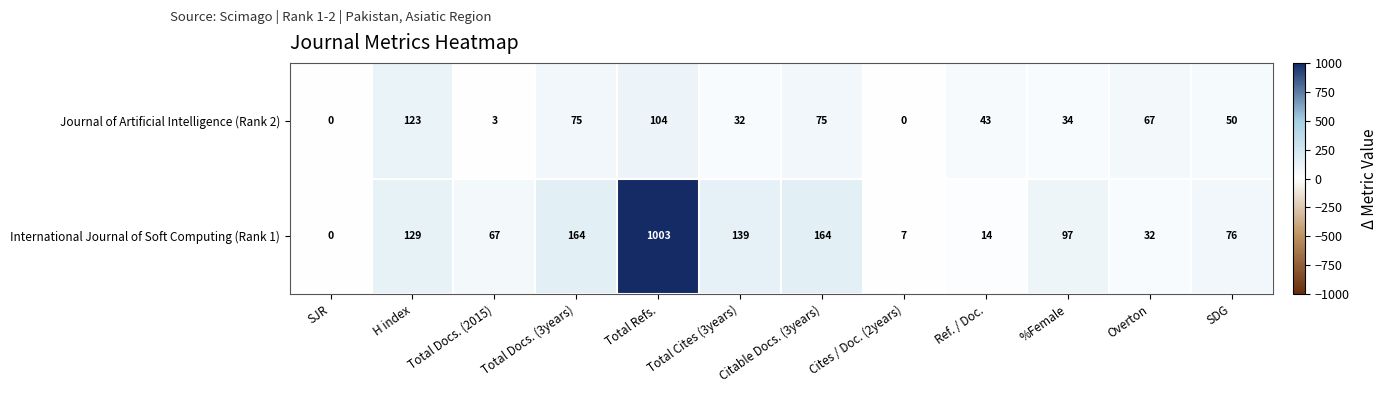

List the series in order of their overall mean, highest first.

International Journal of Soft Computing (Rank 1), Journal of Artificial Intelligence (Rank 2)